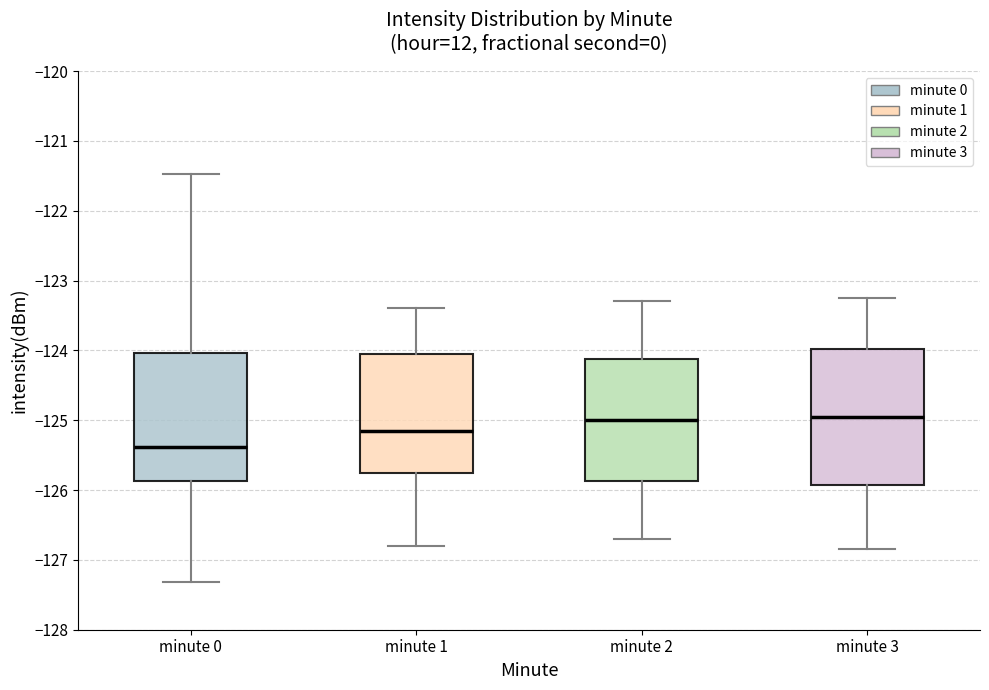

Reading left to right, read every box against the y-axis: the position of its median line, the range the box covers, and the ends of its whiskers. The values are not printed on the chart, so give them approximately, as read against the axis.

minute 0: median -125.4, box -125.9 to -124.0, whiskers -127.3 to -121.5
minute 1: median -125.1, box -125.7 to -124.1, whiskers -126.8 to -123.4
minute 2: median -125.0, box -125.9 to -124.1, whiskers -126.7 to -123.3
minute 3: median -124.9, box -125.9 to -124.0, whiskers -126.8 to -123.2